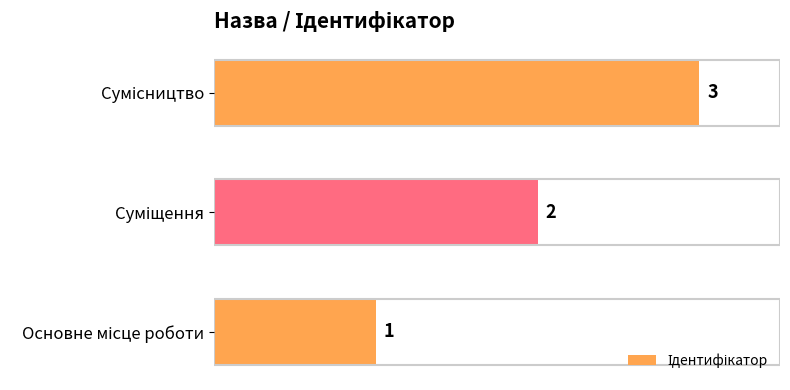

Does the chart contain stacked bars?

No